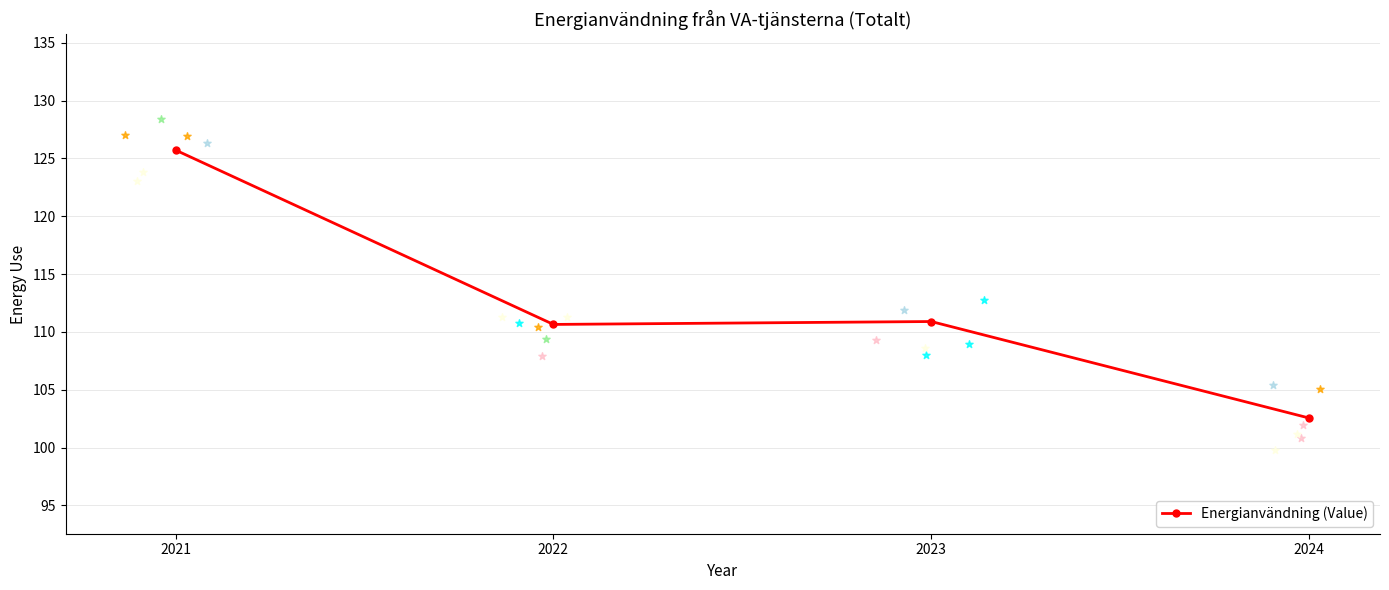

What is the change in value from 2021 to 2022?

-15.1